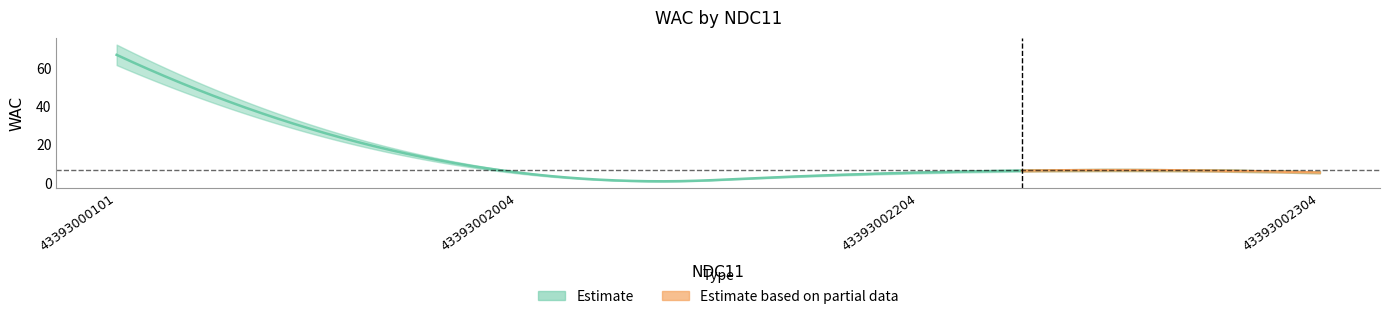

Where is the data nearest to the value 36?

43393002004